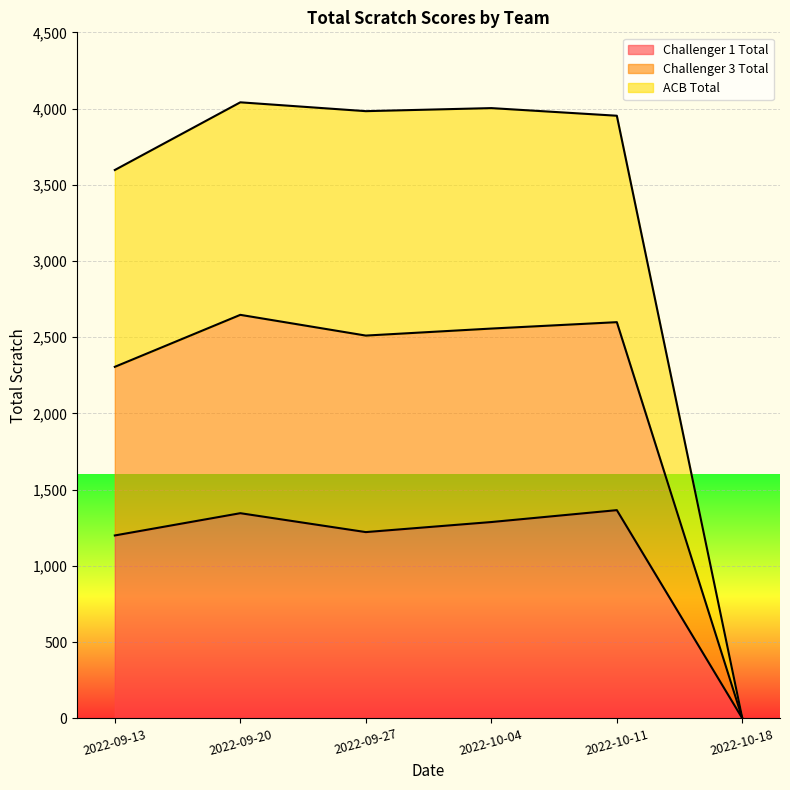

True or false: Challenger 3 Total and ACB Total intersect in this chart.

False